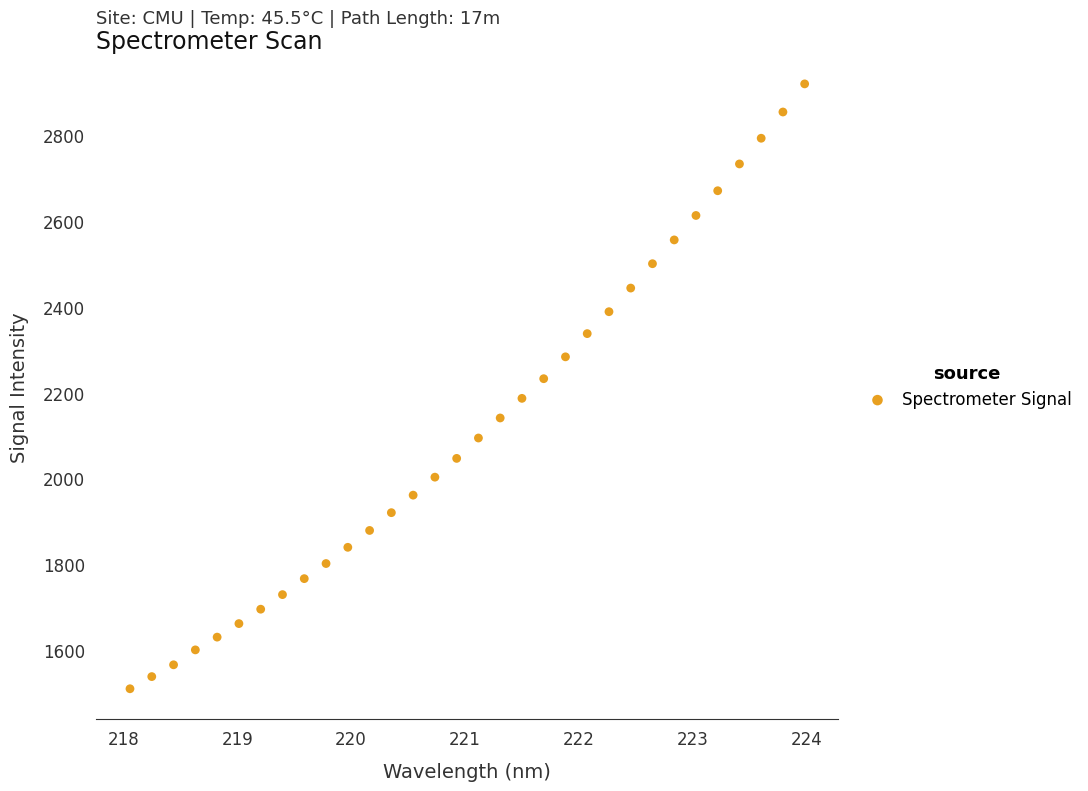

What is the range of Y values (max minus min)?

1410.2